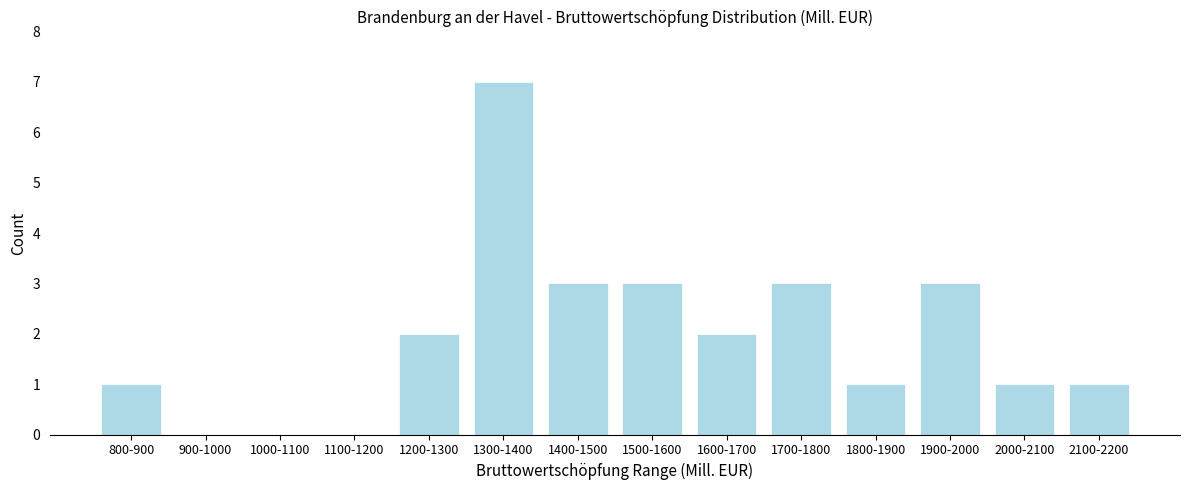

Reading right to left, transcribe all the data shown in this chart.

2100-2200=1	2000-2100=1	1900-2000=3	1800-1900=1	1700-1800=3	1600-1700=2	1500-1600=3	1400-1500=3	1300-1400=7	1200-1300=2	1100-1200=0	1000-1100=0	900-1000=0	800-900=1